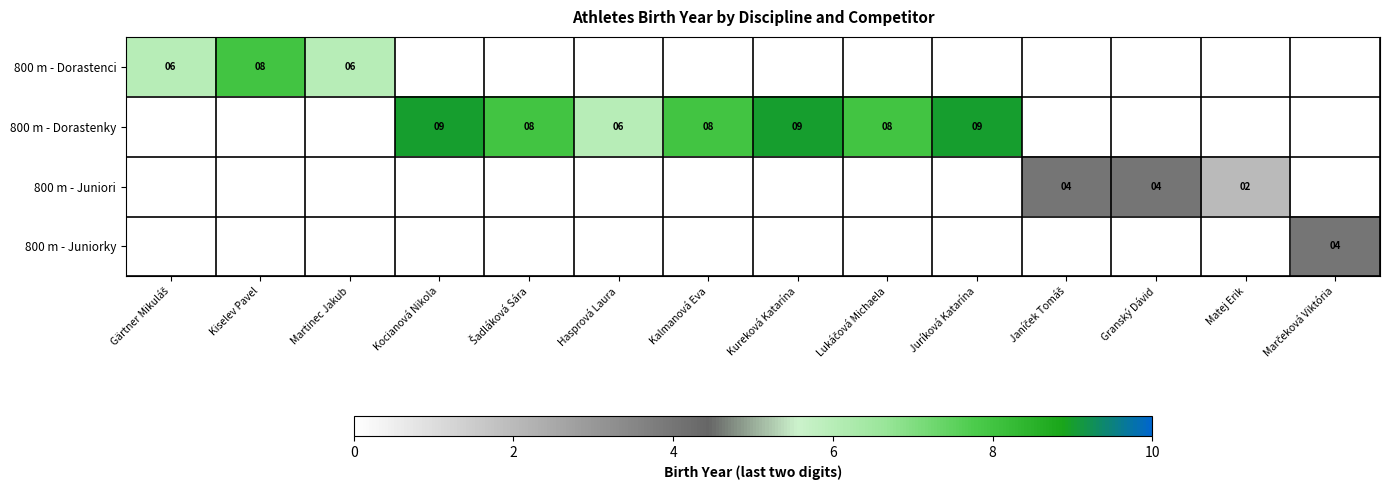

The value of 800 m - Juniori at Granský Dávid is 4. True or false?

True